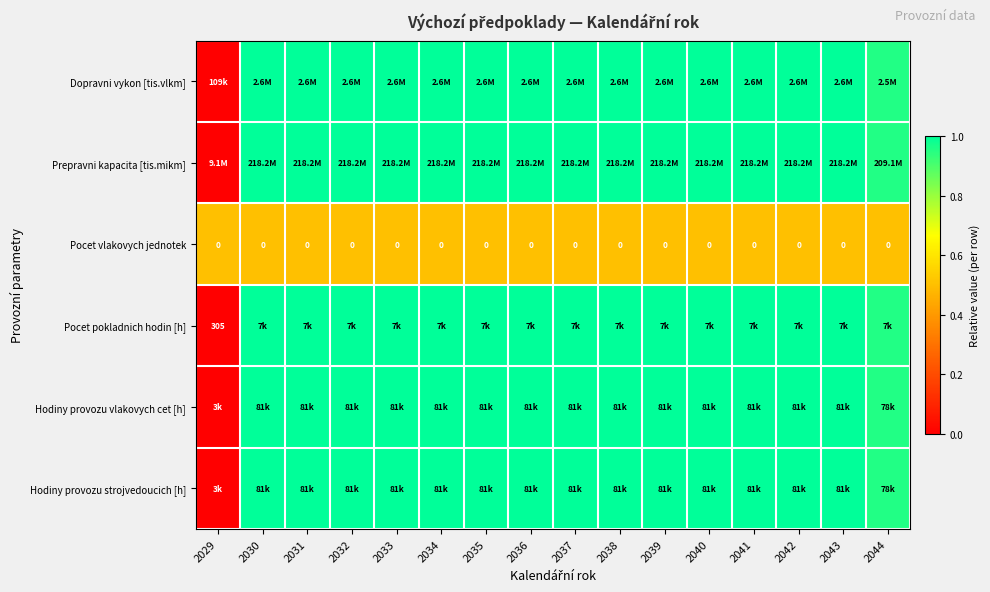

At which category is the sum across all series the highest?

2030